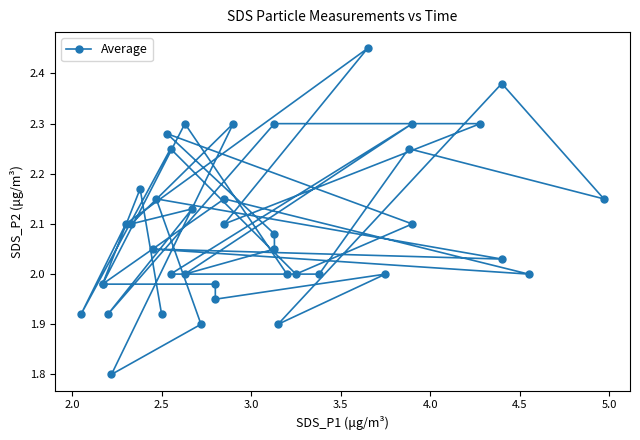

What is the average value?

2.1